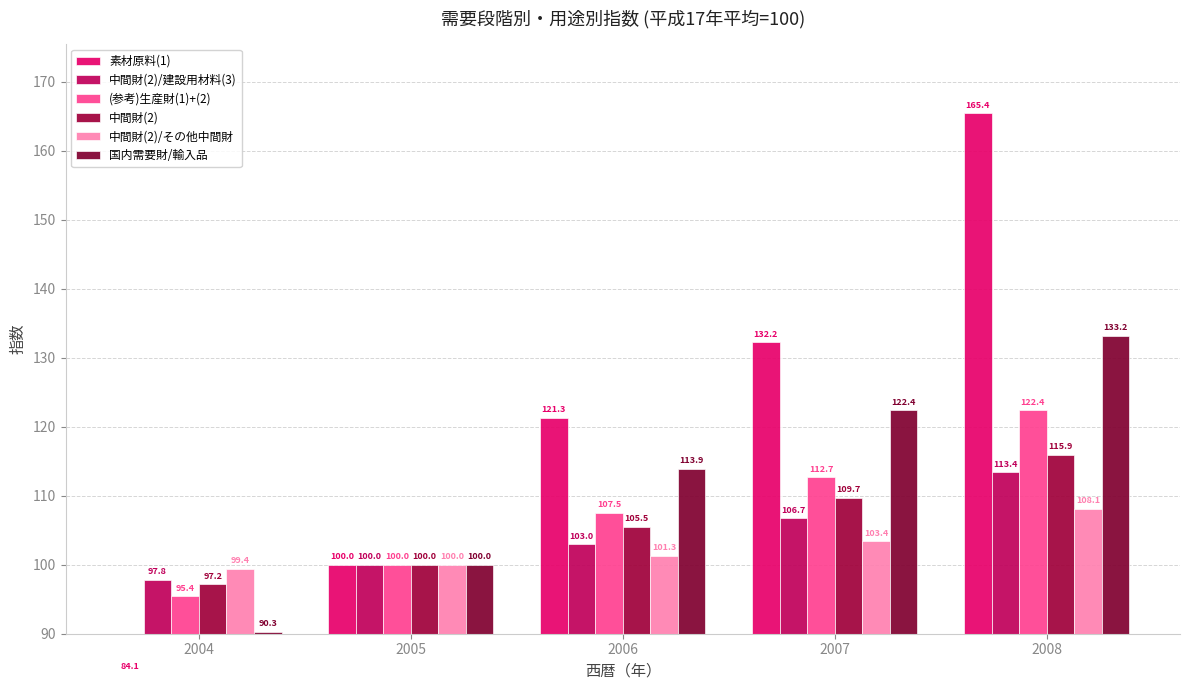

What is the sum of all 国内需要財/輸入品 values?

559.8